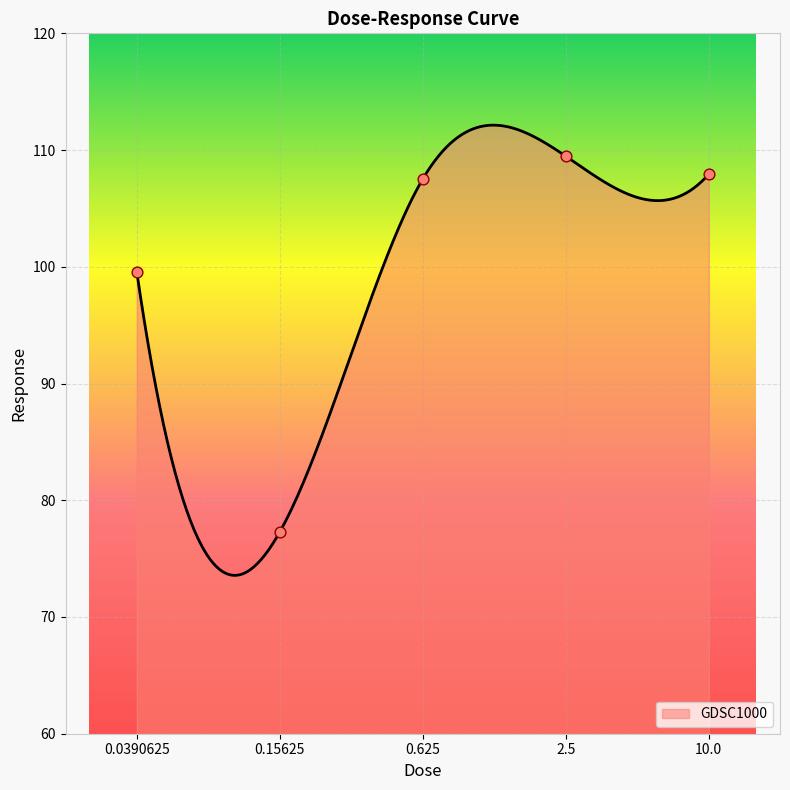

What is the change in value from 0.0390625 to 0.15625?

-22.3